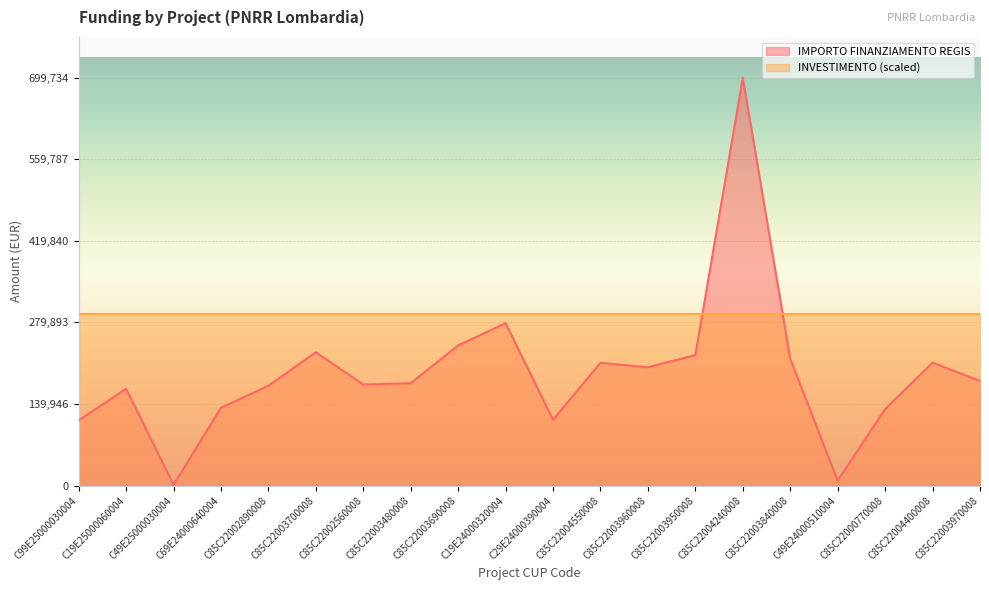

List the labels in order of value, largest first.

C85C22004240008, C19E24000320004, C85C22003690008, C85C22003700008, C85C22003950008, C85C22003840008, C85C22004400008, C85C22004550008, C85C22003960008, C85C22003970008, C85C22003480008, C85C22002560008, C85C22002890008, C19E25000060004, C69E24000640004, C85C22000770008, C29E24000390004, C99E25000030004, C49E24000510004, C49E25000030004